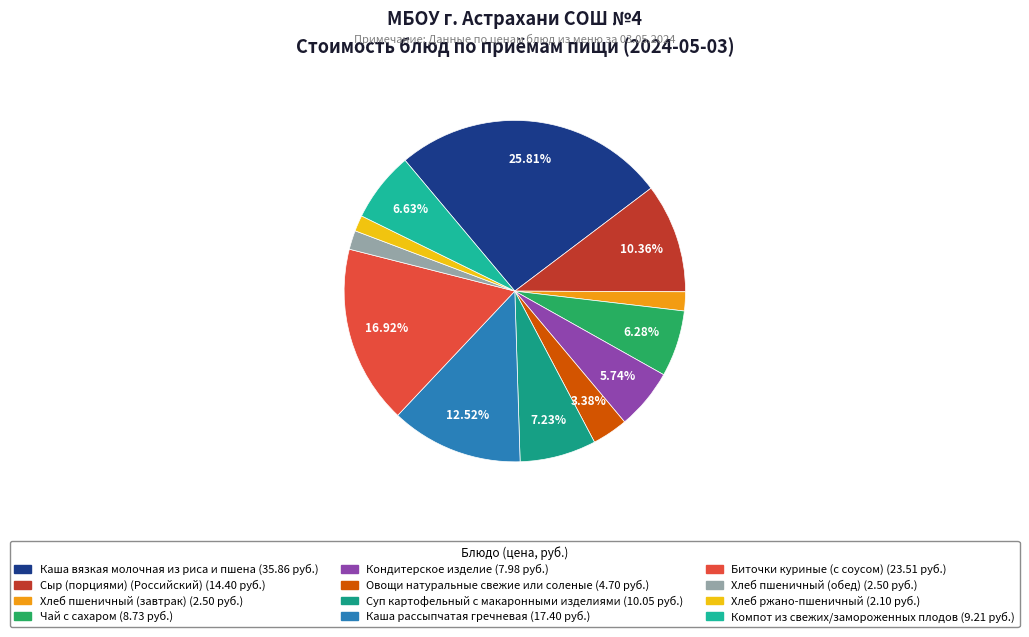

True or false: Кондитерское изделие accounts for 1% of the total.

False